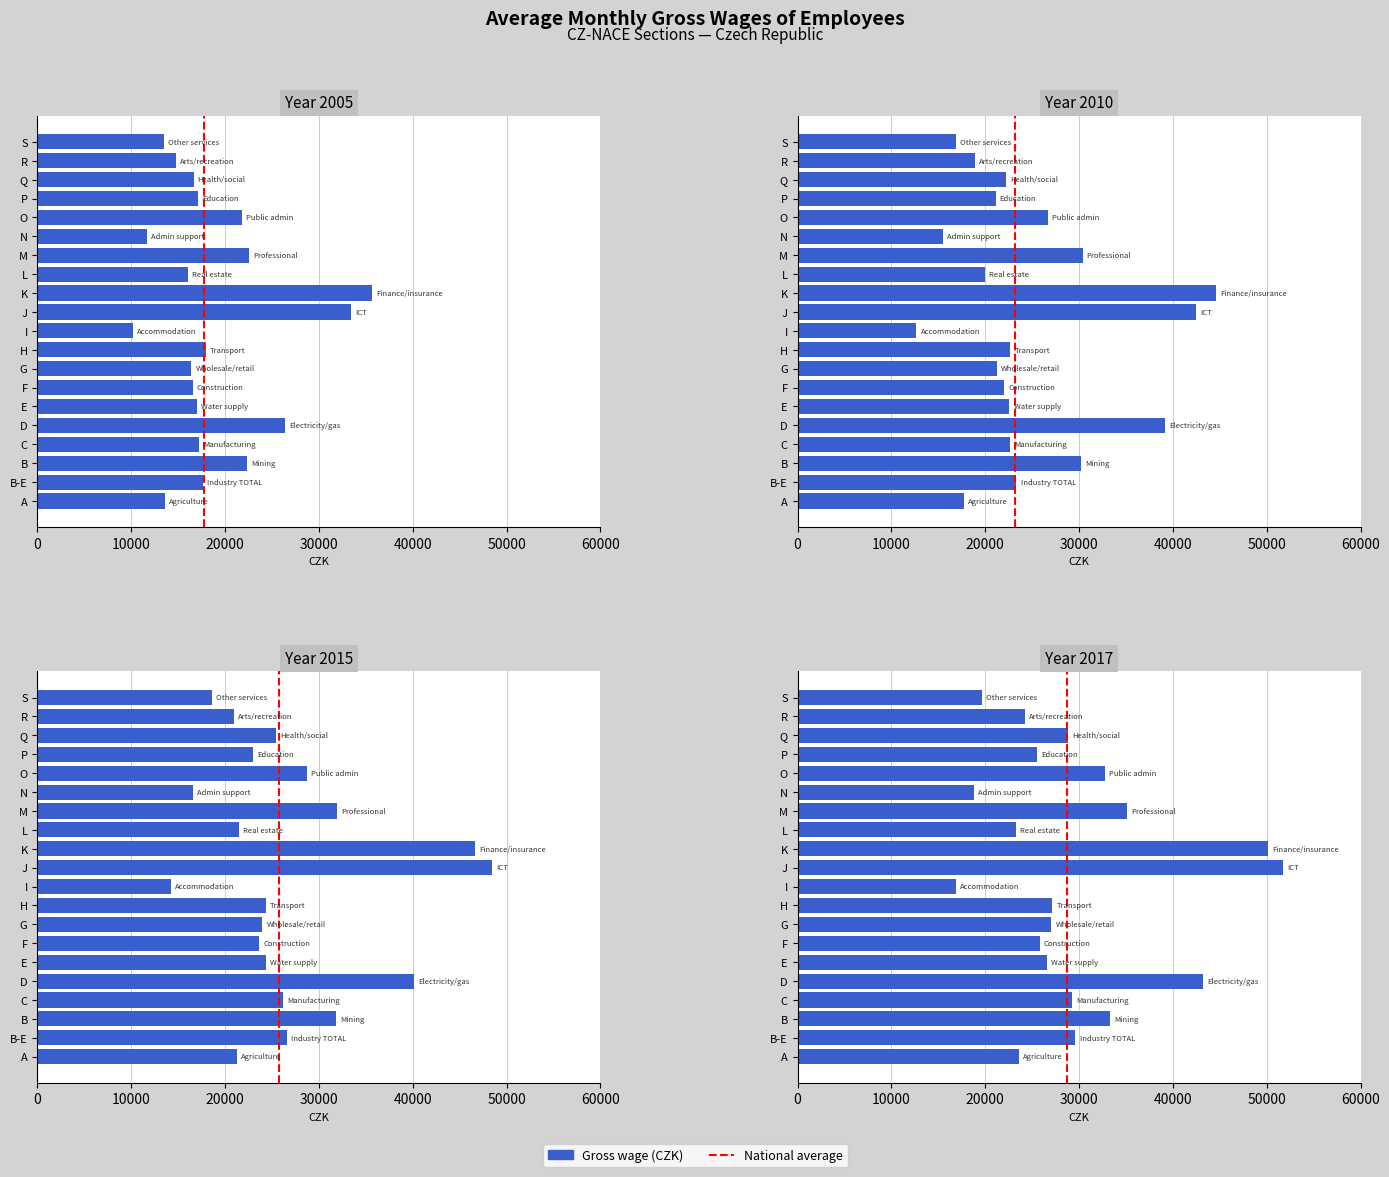

Does the chart contain any negative values?

No